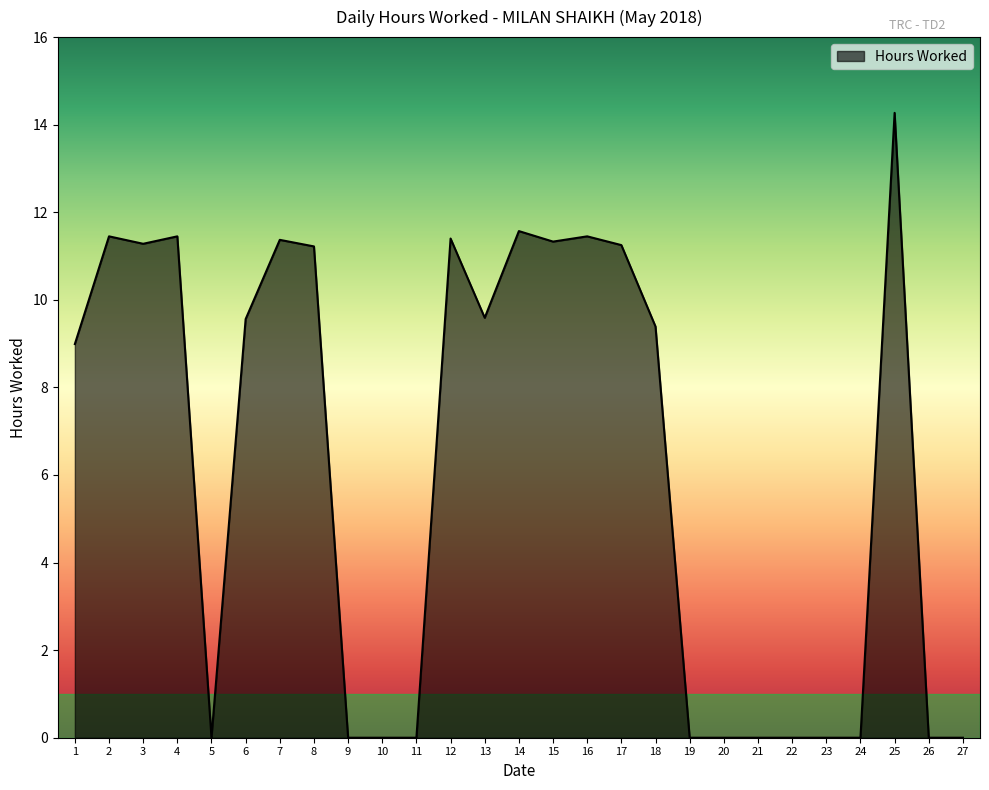

What is the difference between the maximum and minimum values?

14.3